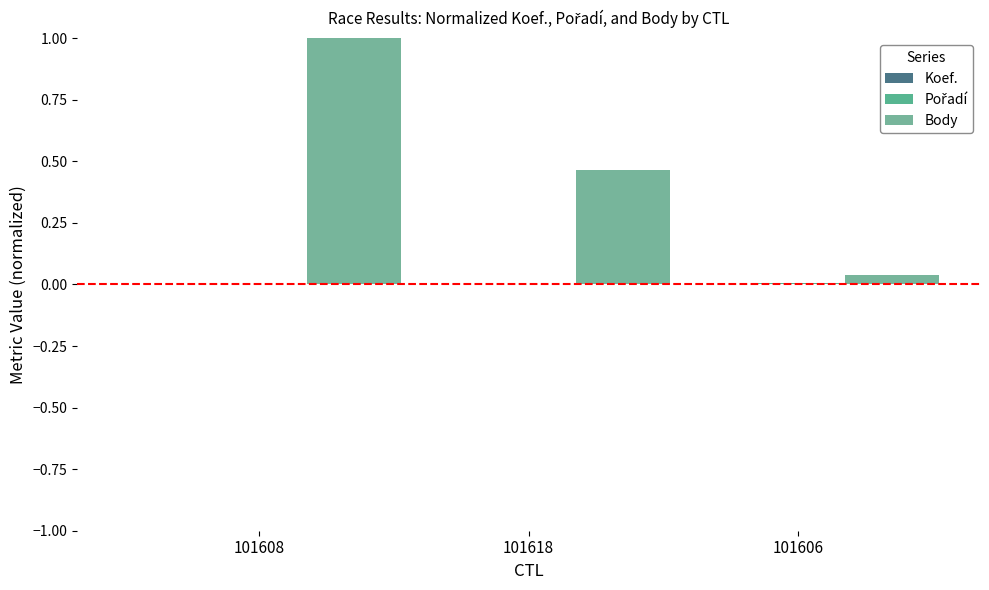

What is the average value of the Body series?

0.5